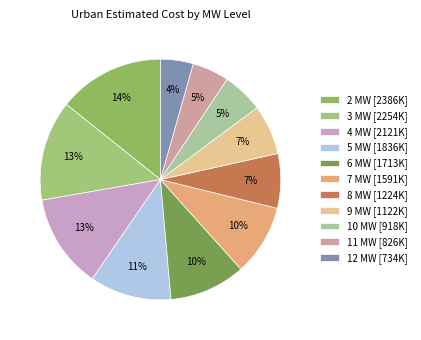

Combined, do 7 and 5 account for over 50%?

No